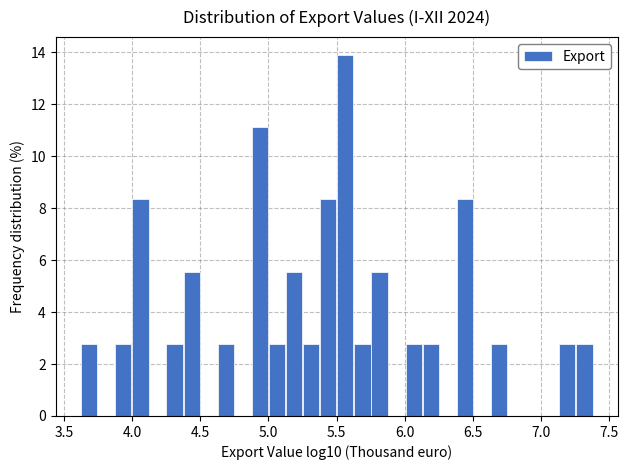

Read against the x-axis, roughly where is the centre of the tallest bar?

5.55